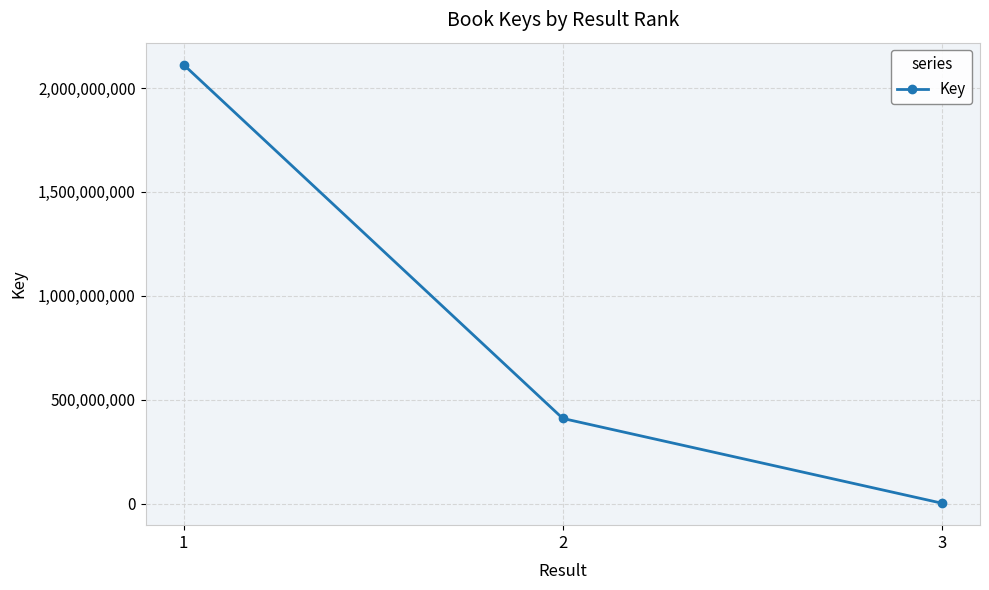

Reading left to right, transcribe all the data shown in this chart.

2113101189	409615508	1427445